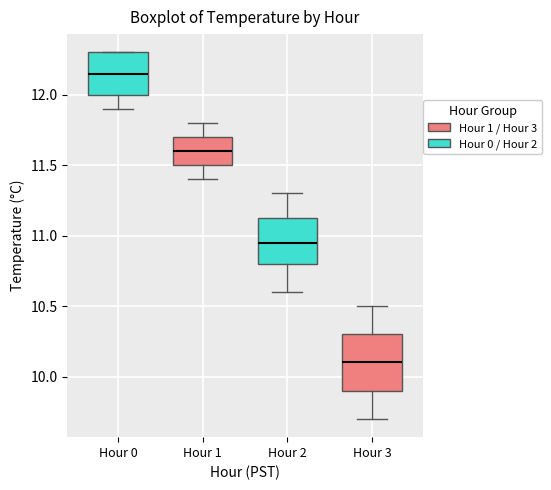

Reading left to right, transcribe this box plot: for each box, give where its median line is, the range the box spans, and where its two whiskers end, as read against the y-axis. The values are not printed on the chart, so give them approximately, as read against the axis.

Hour 0: median 12.15, box 12.00 to 12.30, whiskers 11.90 to 12.30
Hour 1: median 11.60, box 11.50 to 11.70, whiskers 11.40 to 11.80
Hour 2: median 10.95, box 10.80 to 11.15, whiskers 10.60 to 11.30
Hour 3: median 10.10, box 9.90 to 10.30, whiskers 9.70 to 10.50